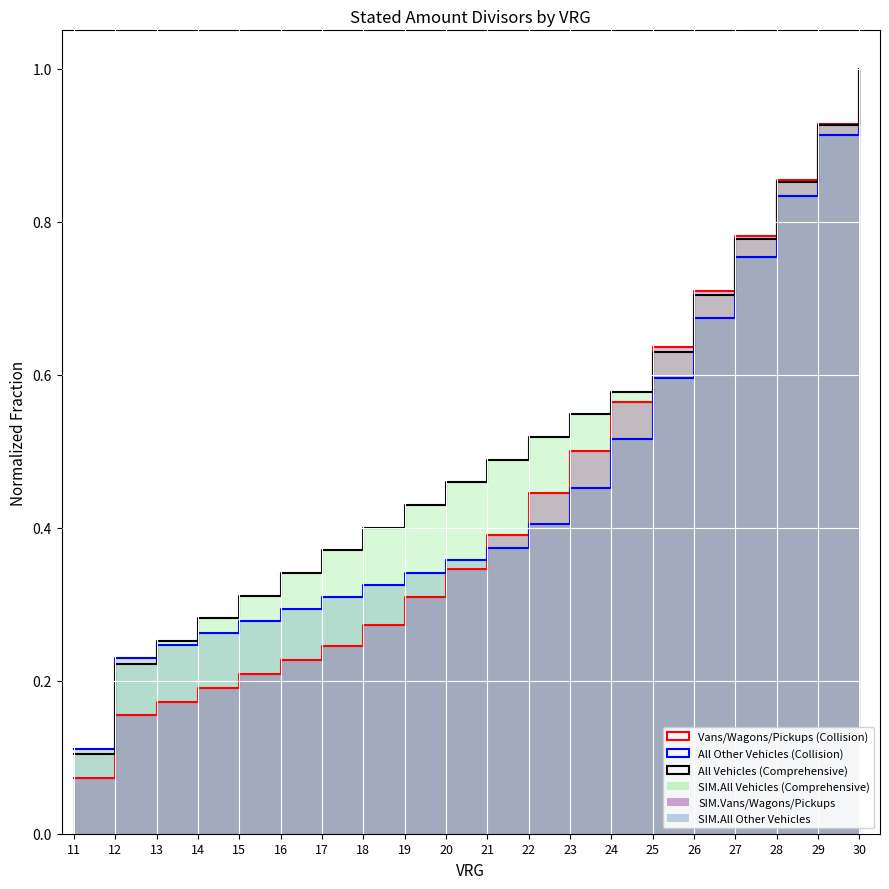

True or false: All Vehicles Line and Vans/Wagons/Pickups Line cross at least once.

True